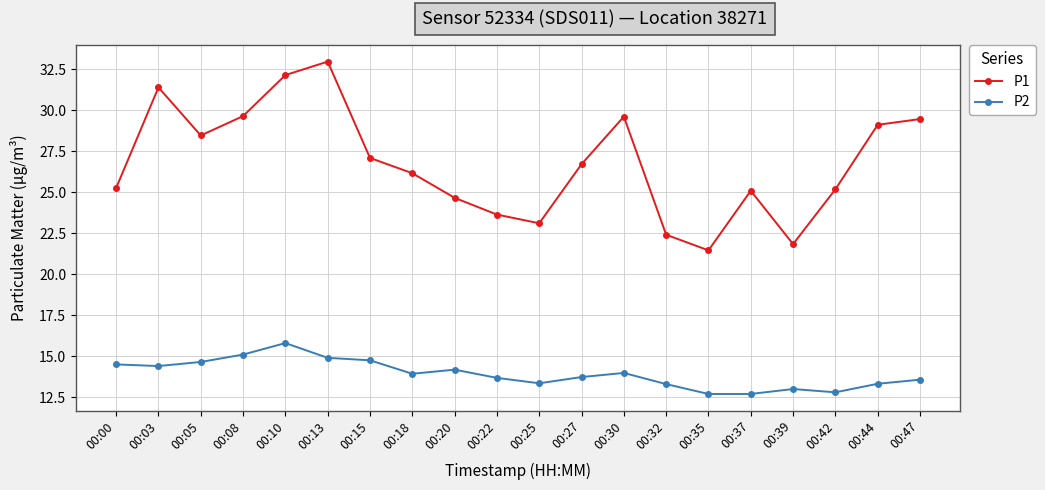

What is the maximum value for P1?

33.0